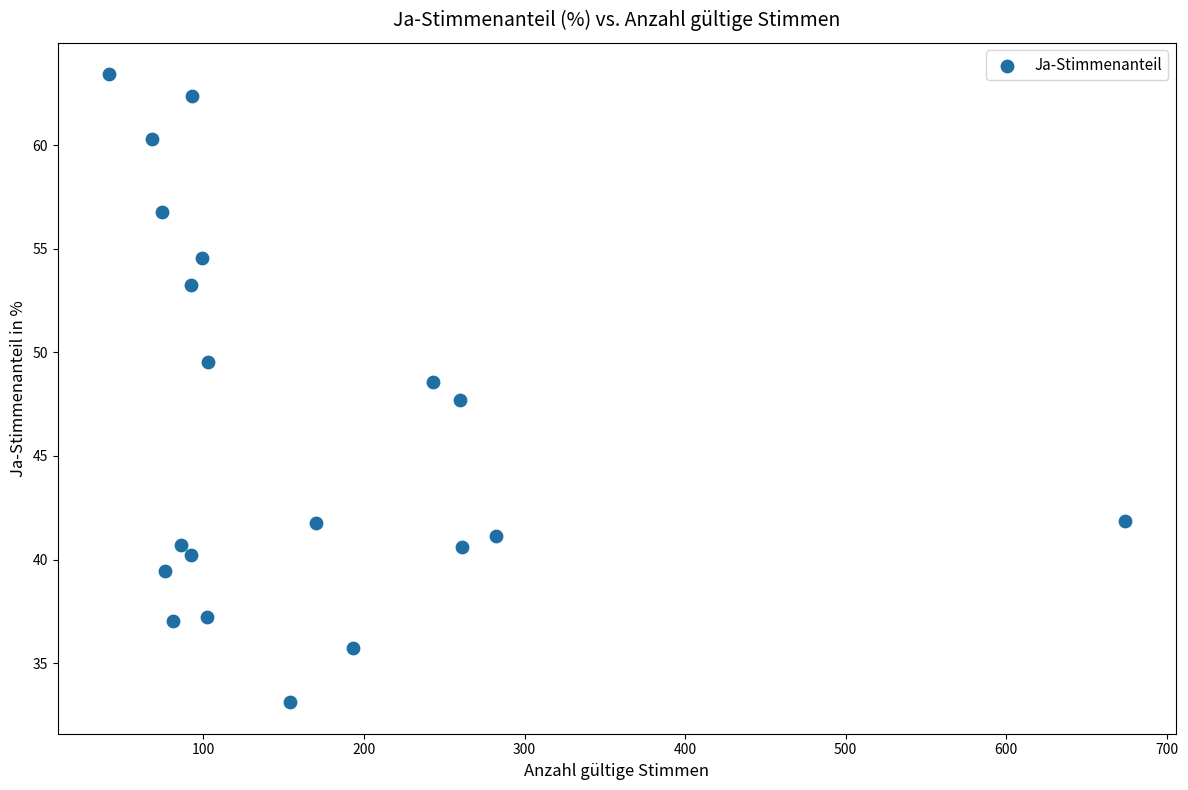

What is the range of Y values (max minus min)?

30.3